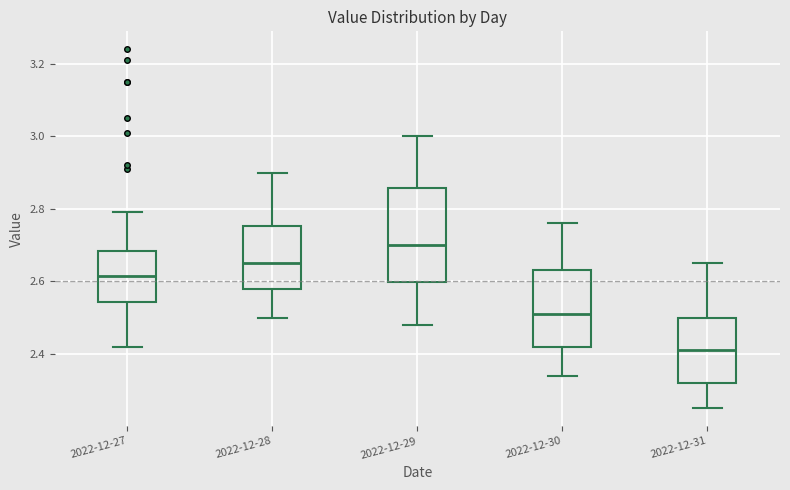

Reading left to right, read every box against the y-axis: the position of its median line, the range the box covers, and the ends of its whiskers. The values are not printed on the chart, so give them approximately, as read against the axis.

2022-12-27: median 2.62, box 2.54 to 2.68, whiskers 2.42 to 2.80
2022-12-28: median 2.66, box 2.58 to 2.76, whiskers 2.50 to 2.90
2022-12-29: median 2.70, box 2.60 to 2.86, whiskers 2.48 to 3.00
2022-12-30: median 2.52, box 2.42 to 2.64, whiskers 2.34 to 2.76
2022-12-31: median 2.42, box 2.32 to 2.50, whiskers 2.26 to 2.66